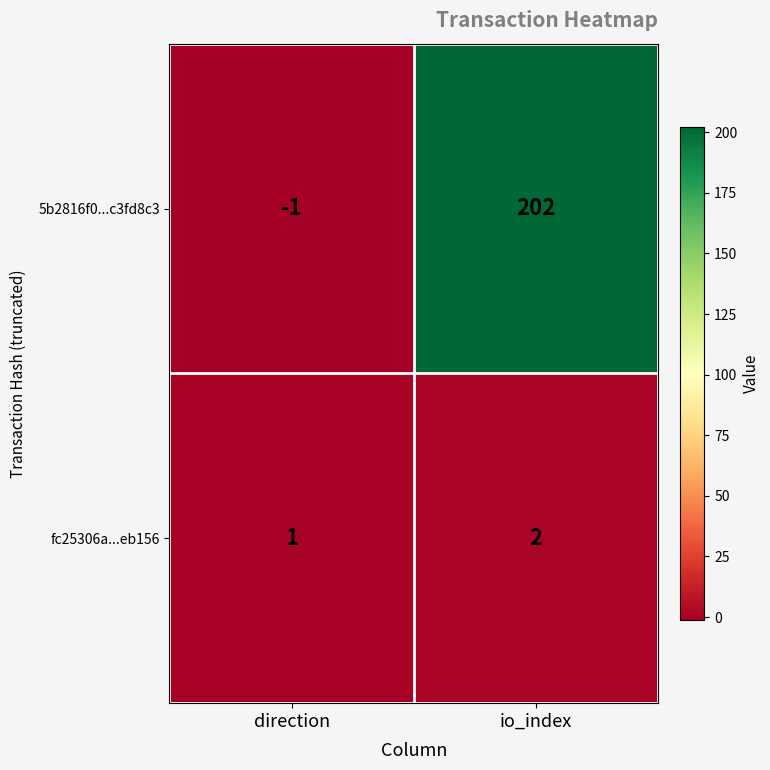

Which category has the lowest value in the fc25306a...eb156 series?

direction